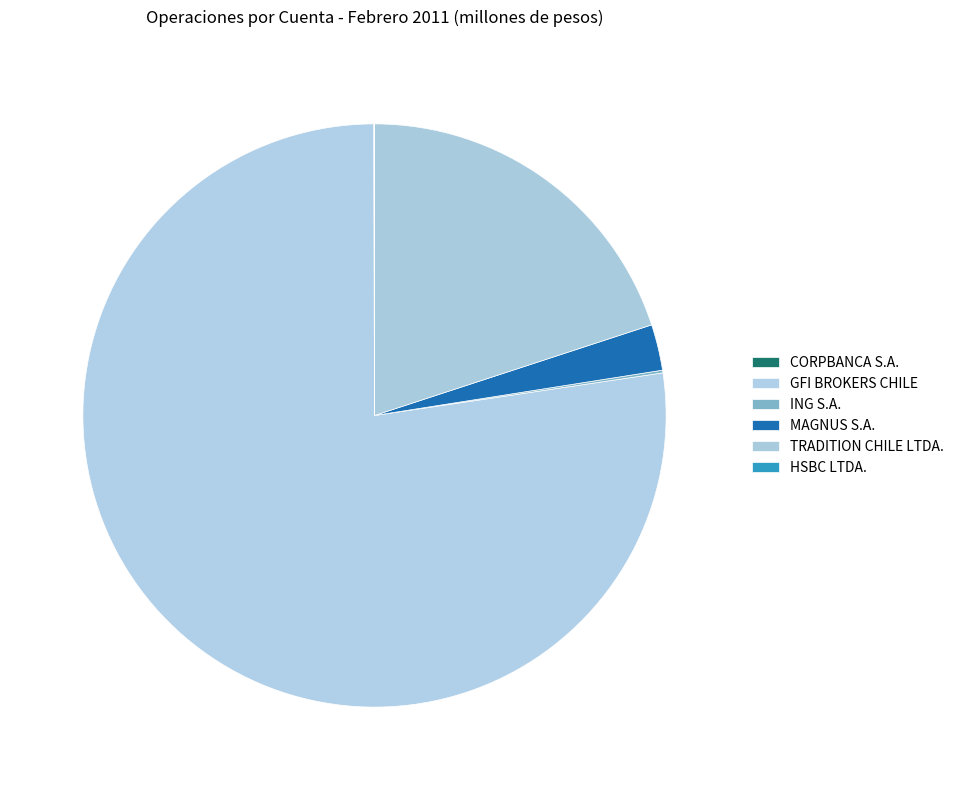

How many segments does this pie chart have?

6